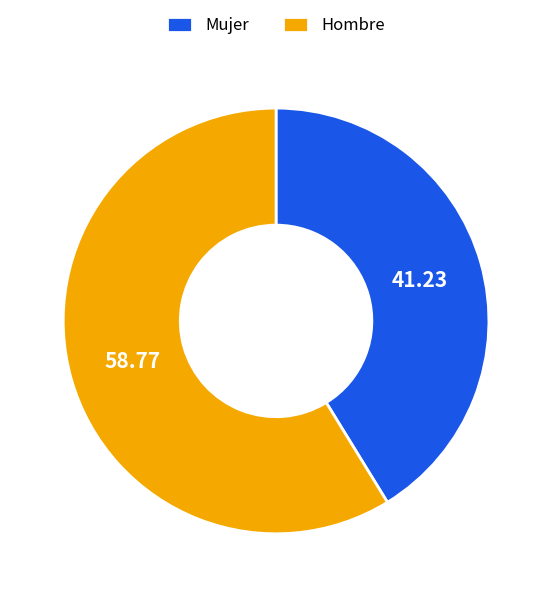

Is Hombre the majority of the pie?

Yes